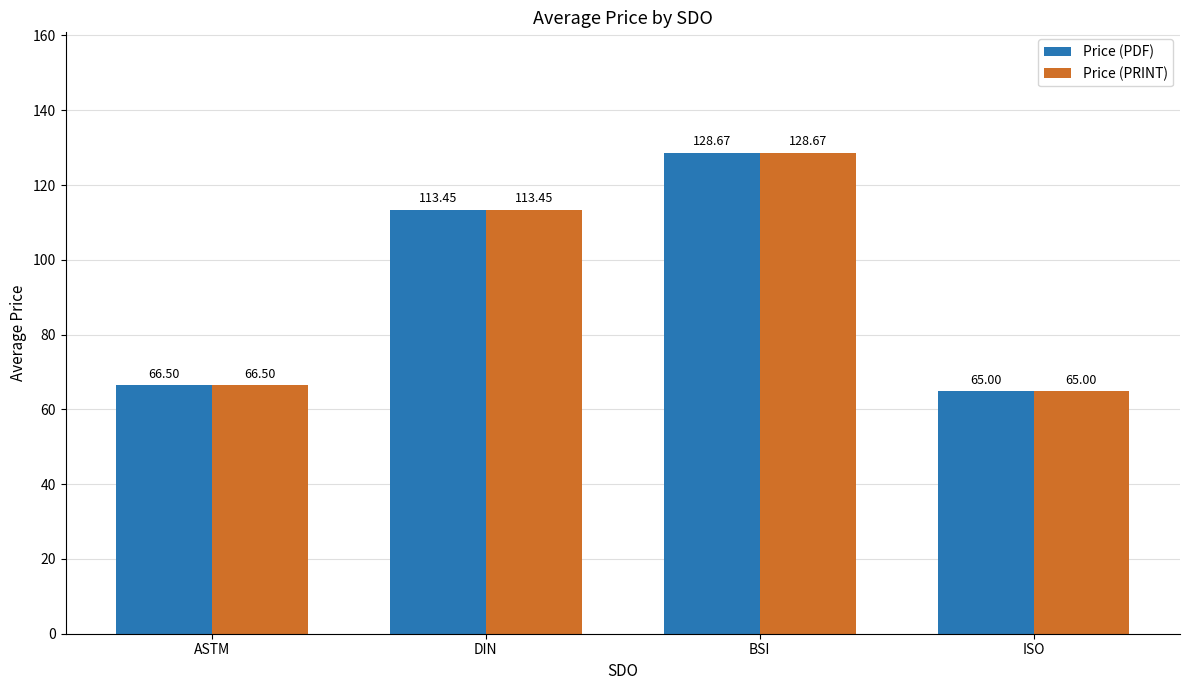

What are all the series names shown in the legend?

Price (PDF), Price (PRINT)